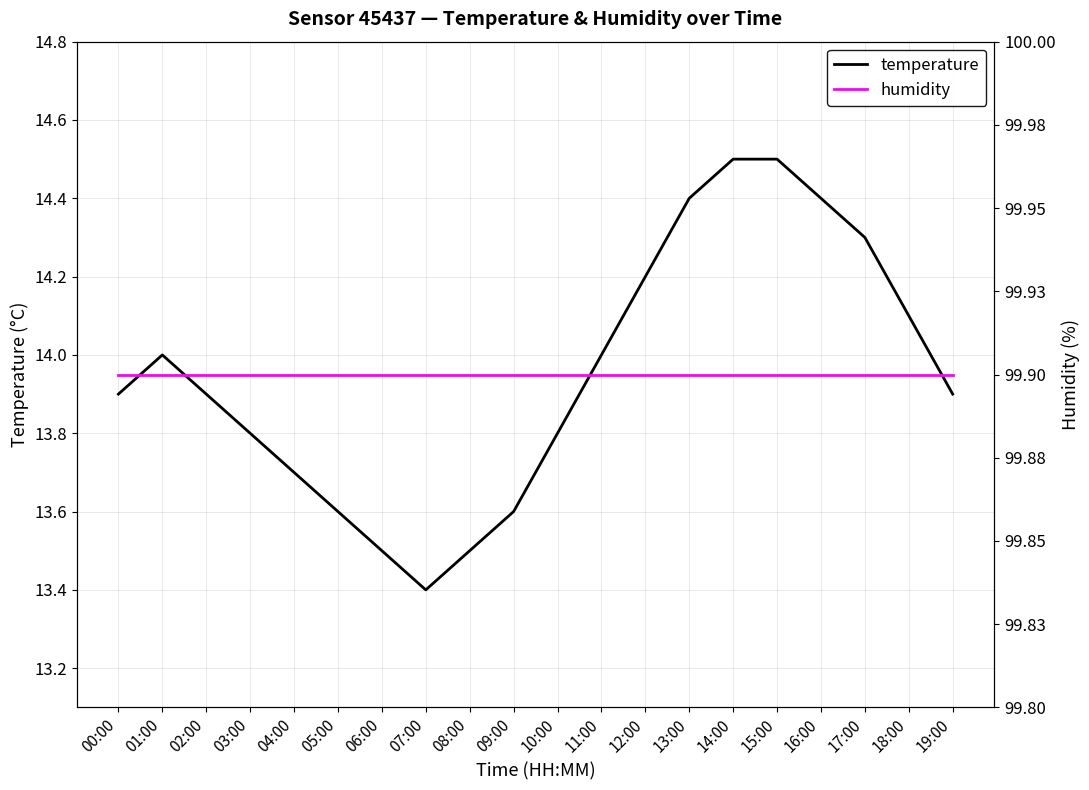

Reading left to right, what are all the values shown in this chart?

temperature: 00:00=13.9	01:00=14.0	02:00=13.9	03:00=13.8	04:00=13.7	05:00=13.6	06:00=13.5	07:00=13.4	08:00=13.5	09:00=13.6	10:00=13.8	11:00=14.0	12:00=14.2	13:00=14.4	14:00=14.5	15:00=14.5	16:00=14.4	17:00=14.3	18:00=14.1	19:00=13.9
humidity: 00:00=99.9	01:00=99.9	02:00=99.9	03:00=99.9	04:00=99.9	05:00=99.9	06:00=99.9	07:00=99.9	08:00=99.9	09:00=99.9	10:00=99.9	11:00=99.9	12:00=99.9	13:00=99.9	14:00=99.9	15:00=99.9	16:00=99.9	17:00=99.9	18:00=99.9	19:00=99.9